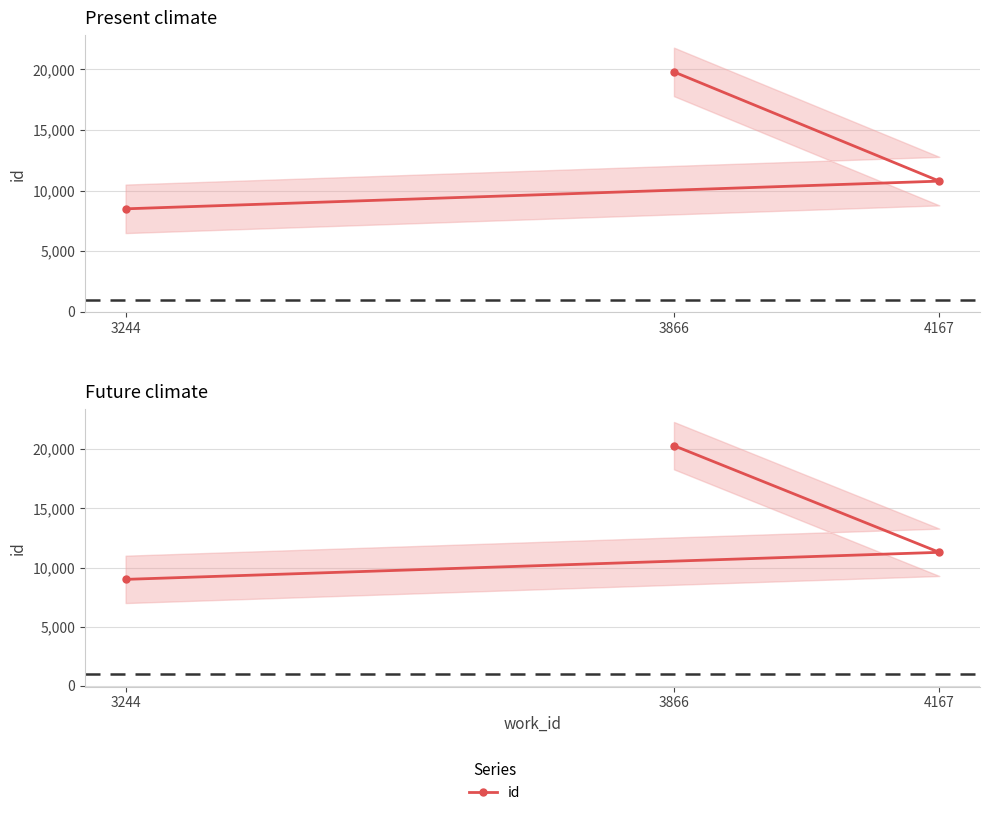

The chart shows a value of 20292 at 3866. True or false?

True